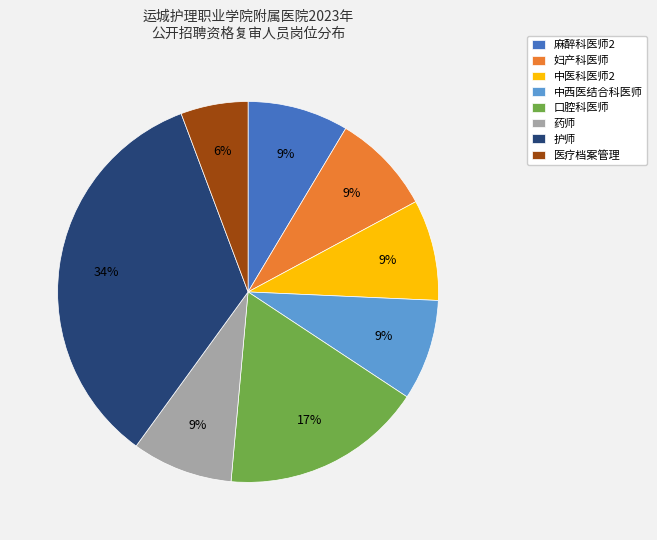

What is the largest slice in the pie chart?

护师